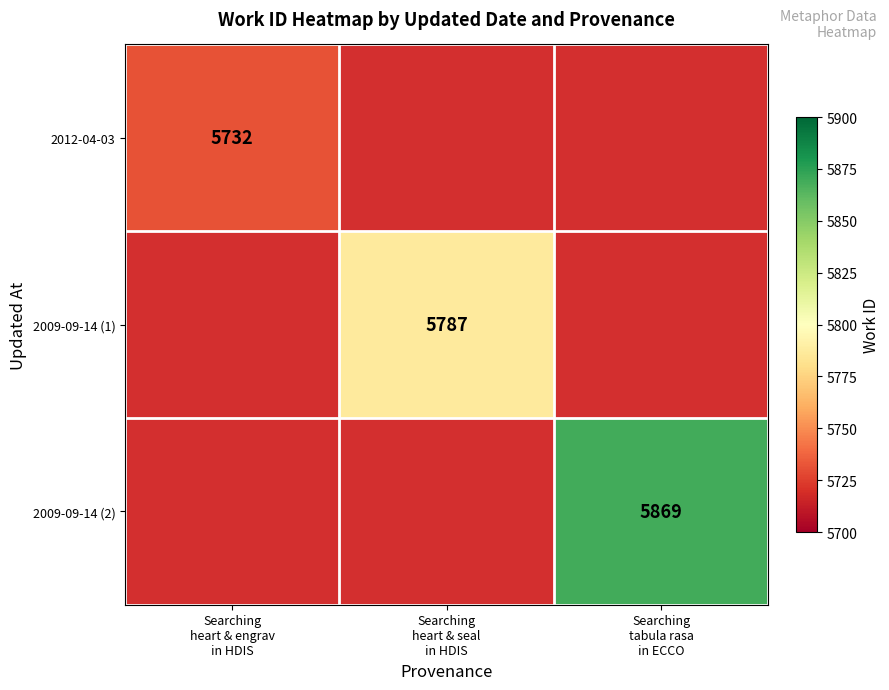

How many positive values does the 2009-09-14 (2) series have?

1